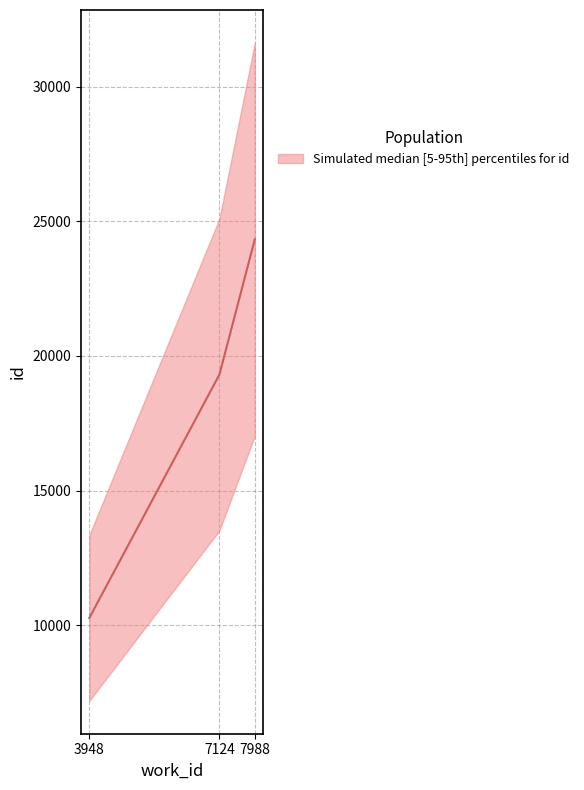

Reading left to right, list all the values displayed in this chart.

3948=10263	7124=19307	7988=24334